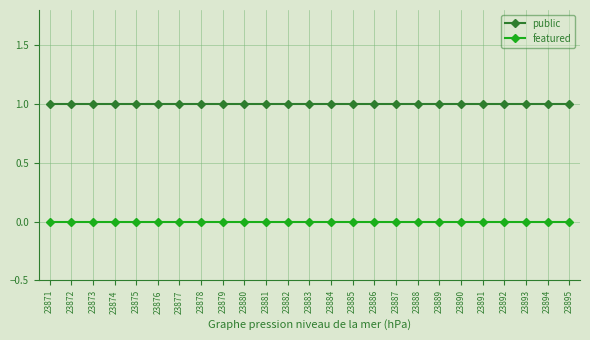

Is the value of featured at 23887 greater than the value of public at 23879?

No